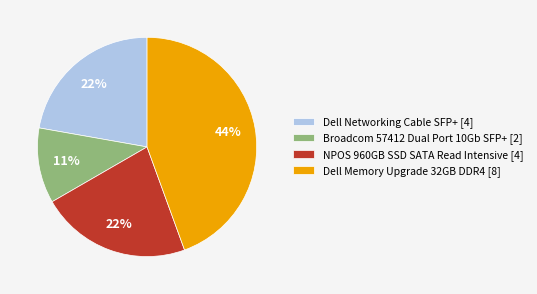

To the nearest percent, what is the combined percentage of Dell Networking Cable SFP+ [4] and NPOS 960GB SSD SATA Read Intensive [4]?

44%